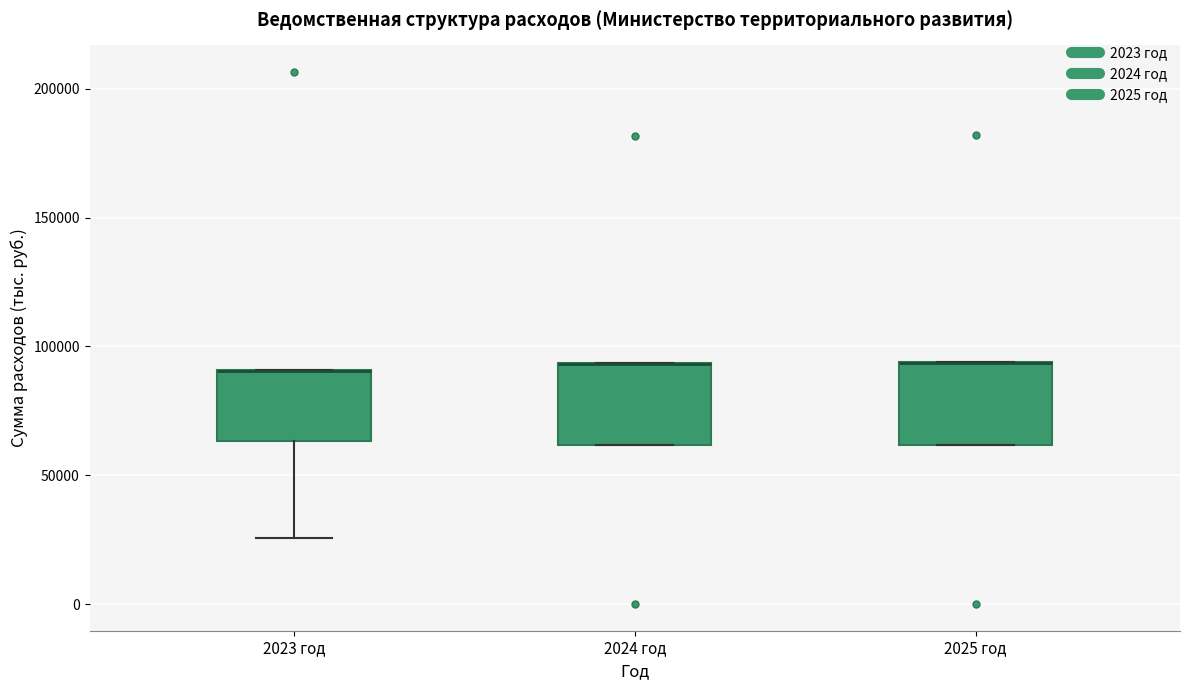

Reading left to right, read every box against the y-axis: the position of its median line, the range the box covers, and the ends of its whiskers. The values are not printed on the chart, so give them approximately, as read against the axis.

2023 год: median 90000 (drawn on the box's upper edge), box 65000 to 90000, whiskers 25000 to 90000
2024 год: median 95000 (drawn on the box's upper edge), box 60000 to 95000, whiskers 60000 to 95000
2025 год: median 95000 (drawn on the box's upper edge), box 60000 to 95000, whiskers 60000 to 95000